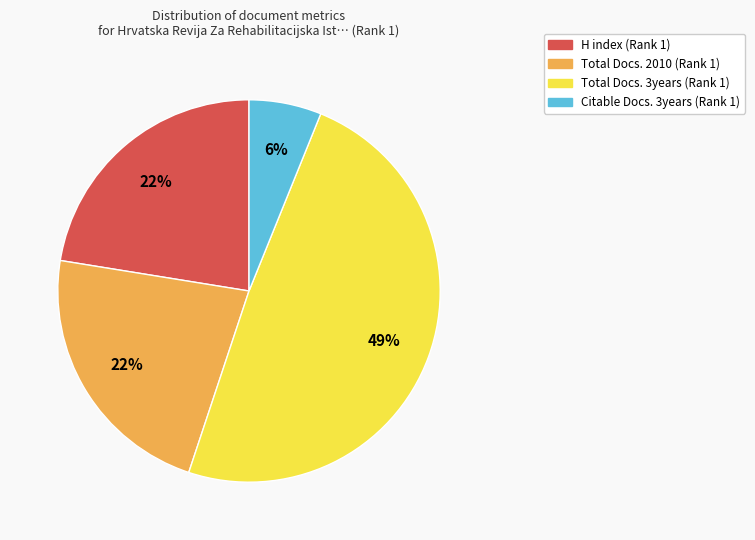

Do Total Docs. 3years (Rank 1) and Citable Docs. 3years (Rank 1) together represent more than half of the pie?

Yes